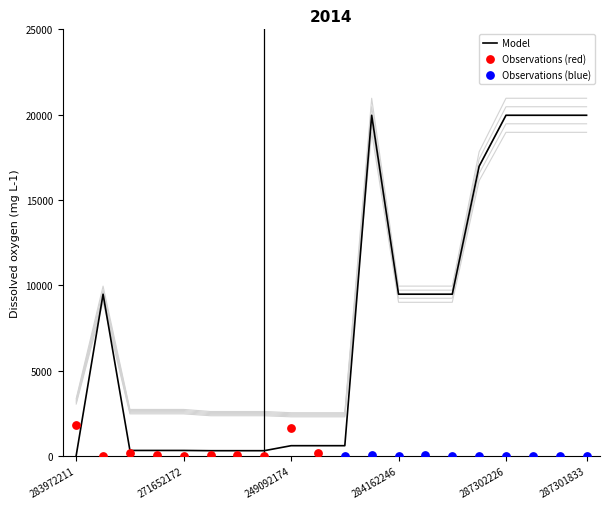

What is the highest value of the Model series?

19964.2